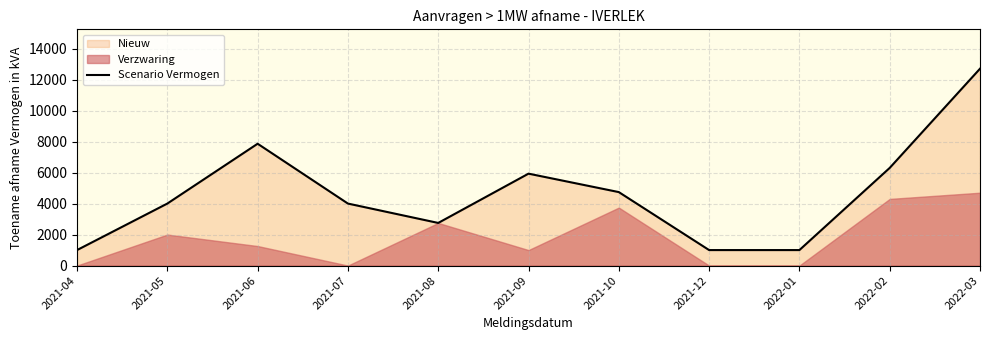

At which category does the chart reach its minimum across all series?

2021-04